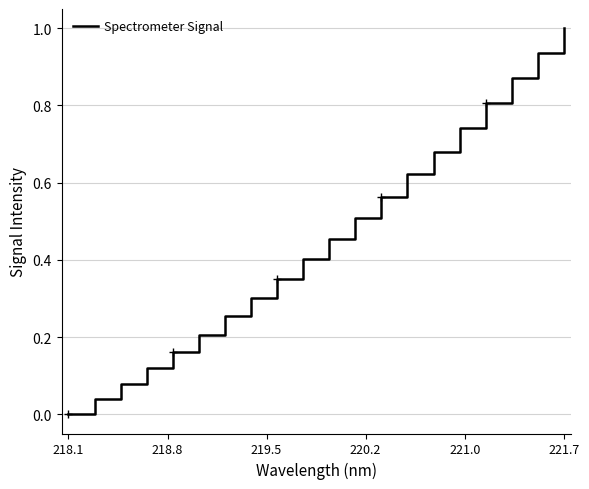

At which label does Spectrometer Signal reach its minimum?

218.1